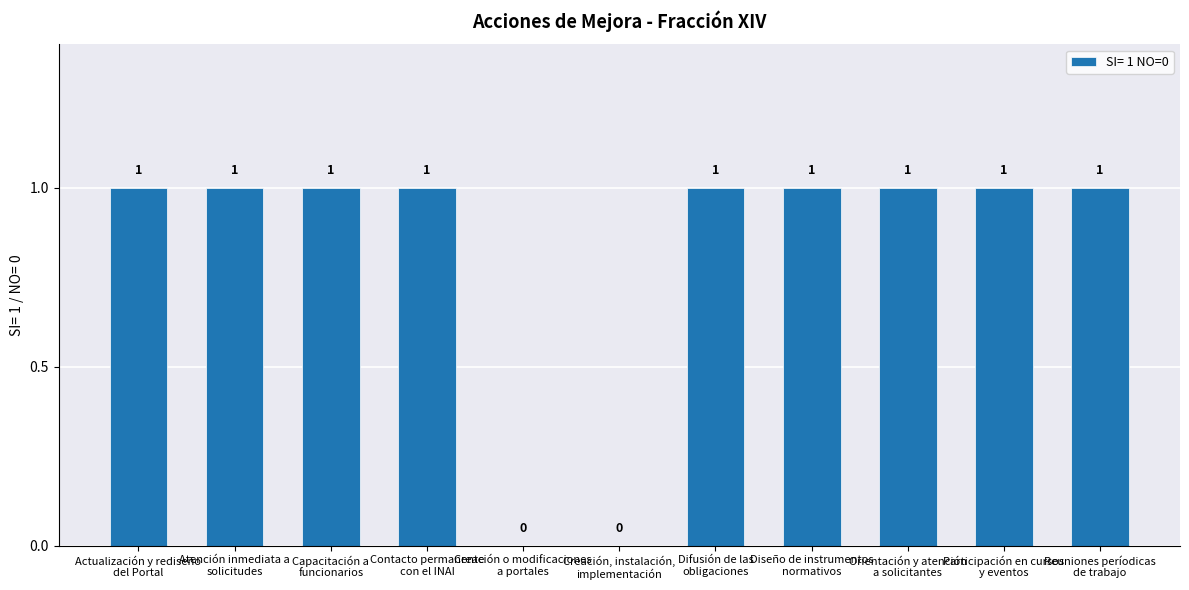

Does the chart contain stacked bars?

No